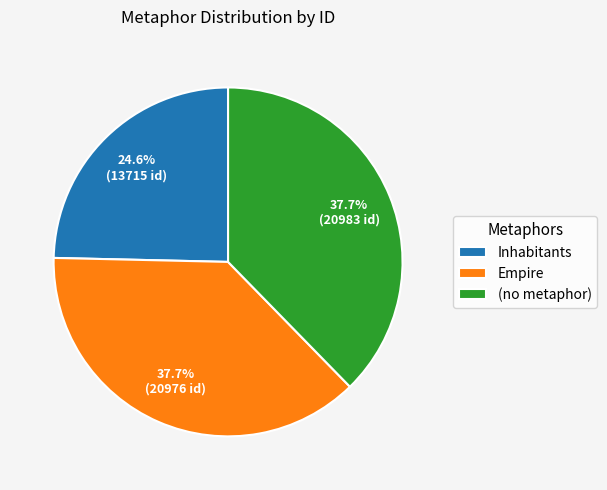

Is there a majority slice in this chart?

No